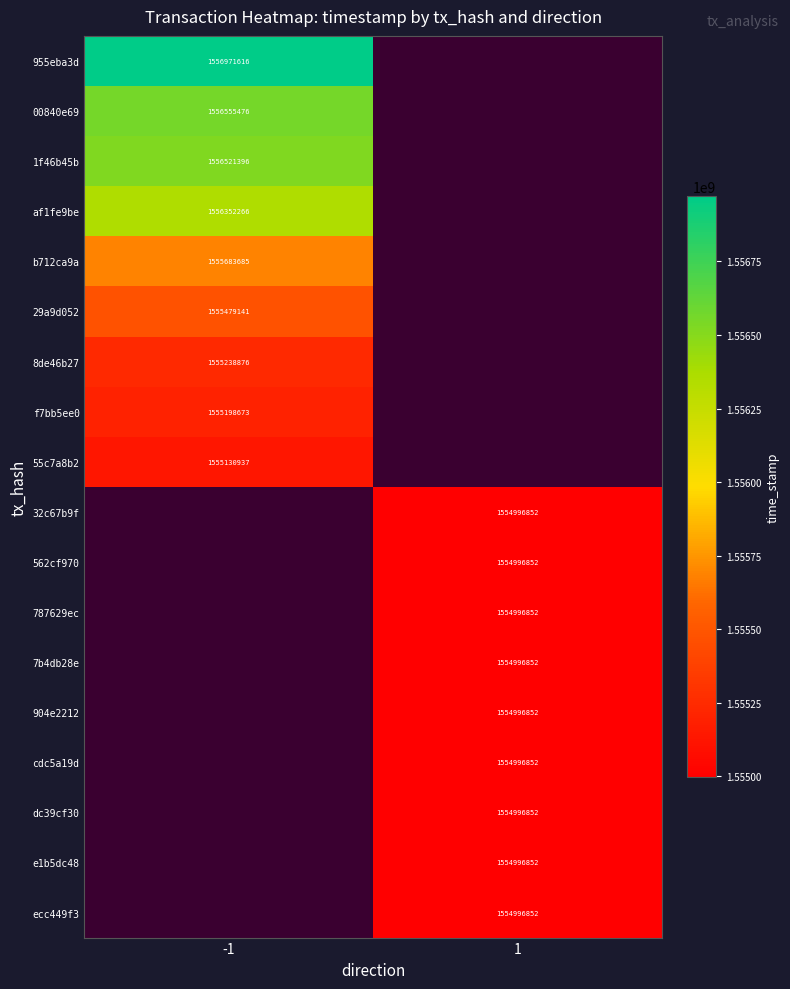

The value of 00840e69 at -1 is 1556555476. True or false?

True